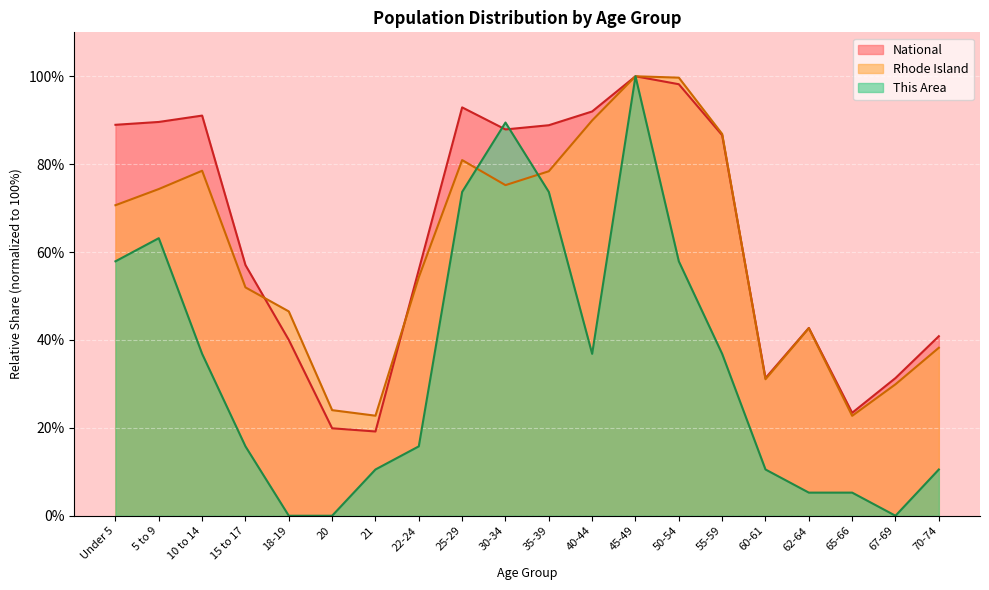

How many values in This Area are above zero?

17